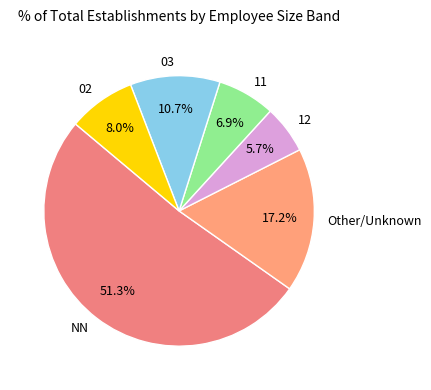

Which category has the biggest portion of the pie?

NN